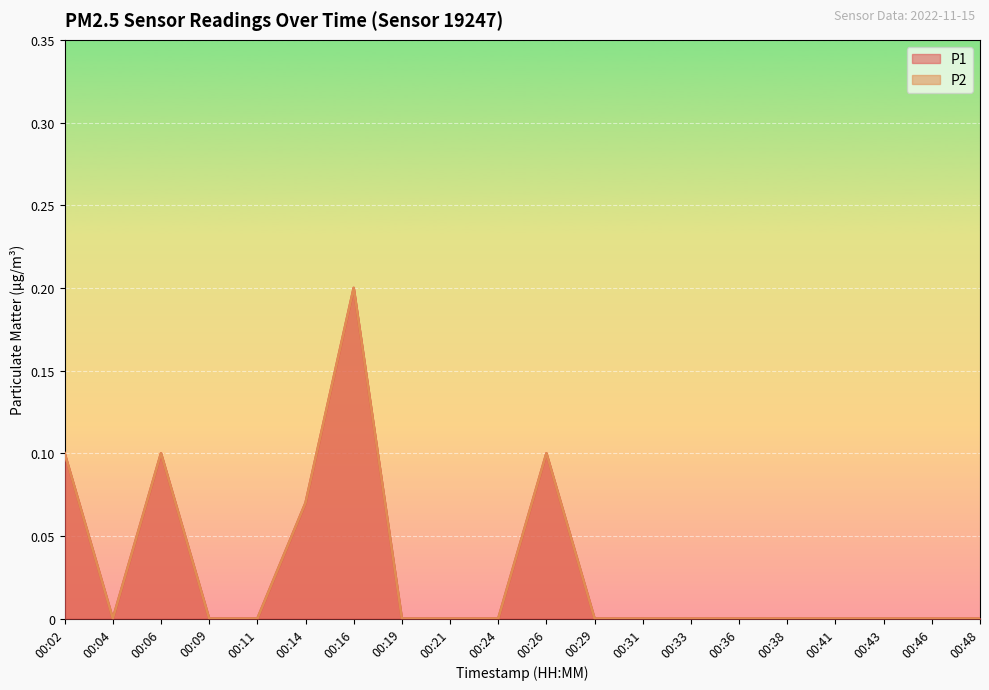

What is the value of the P1 point at the 11th from the left?

0.1